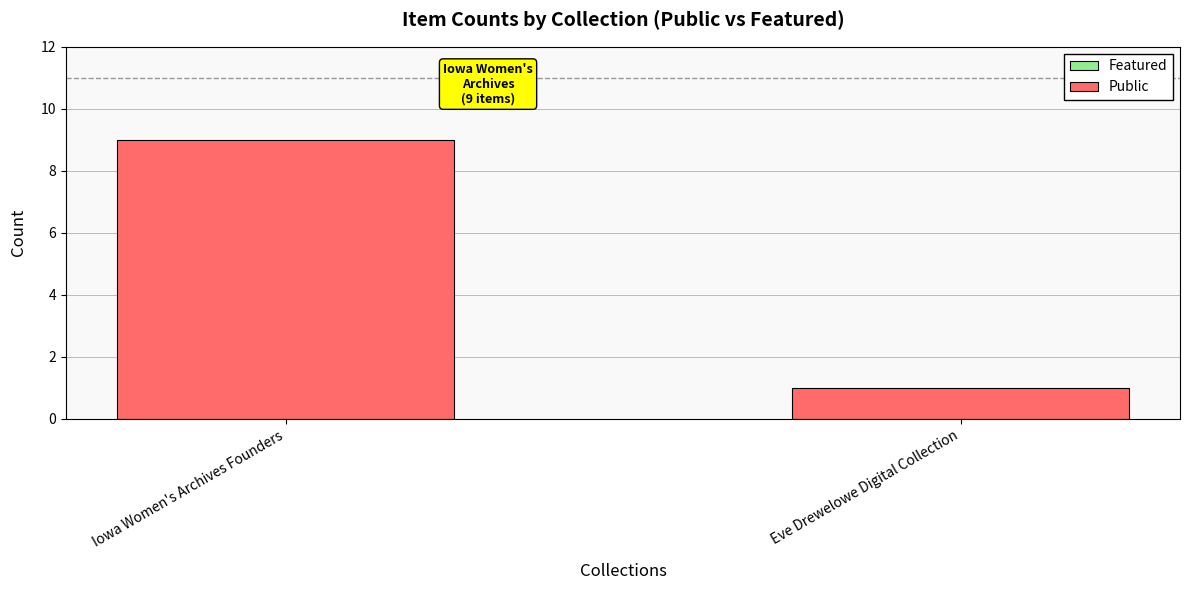

Does the chart contain any negative values?

No